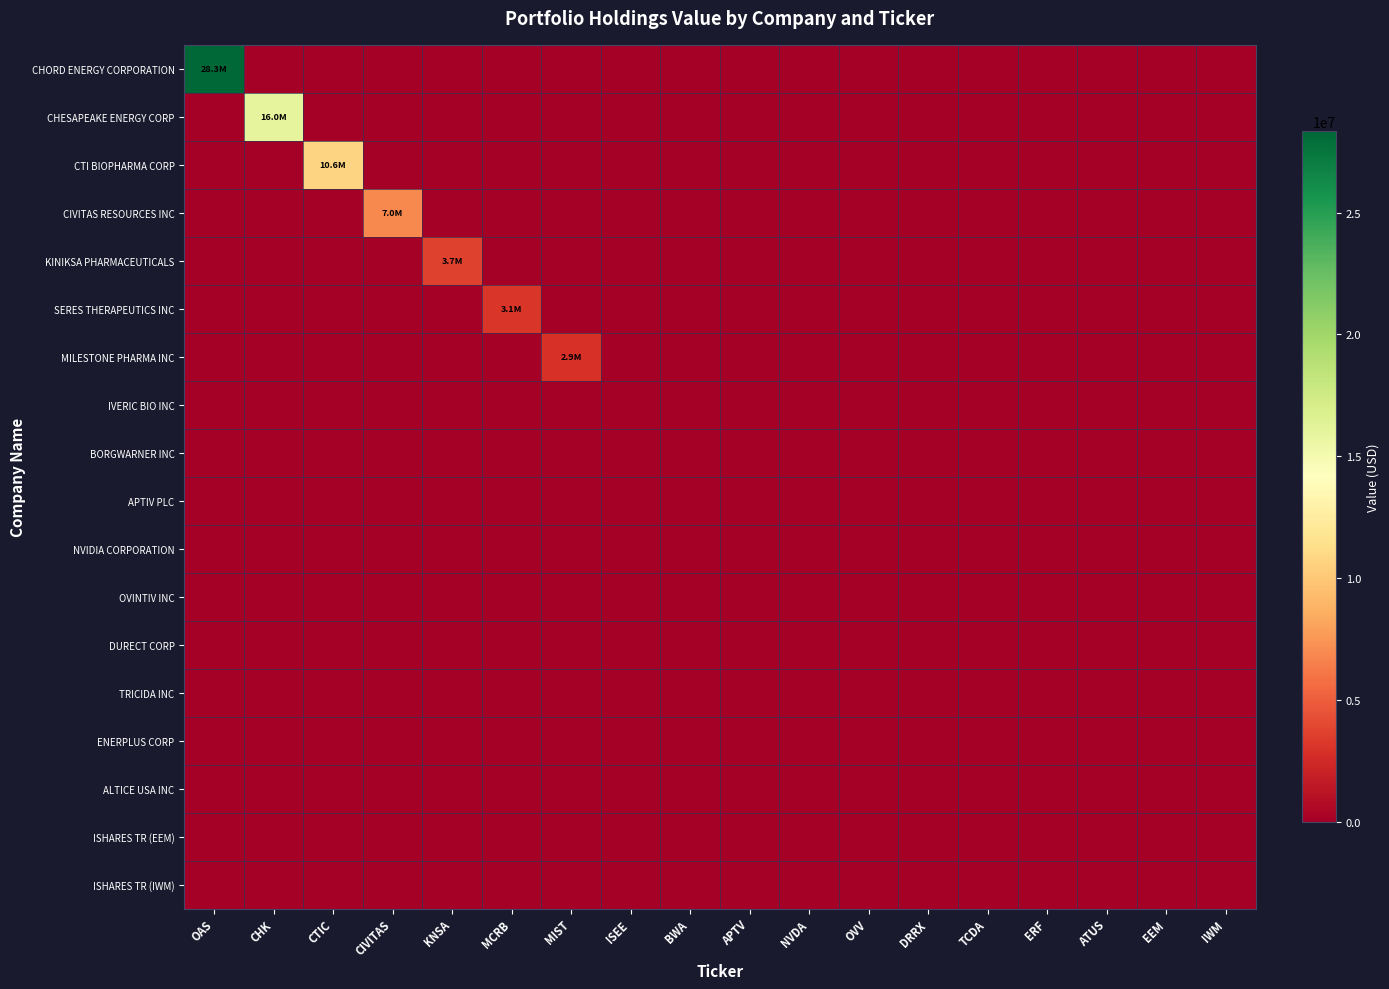

Reading left to right, transcribe all the data shown in this chart.

CHORD ENERGY CORPORATION: OAS=28339000	CHK=0	CTIC=0	CIVITAS=0	KNSA=0	MCRB=0	MIST=0	ISEE=0	BWA=0	APTV=0	NVDA=0	OVV=0	DRRX=0	TCDA=0	ERF=0	ATUS=0	EEM=0	IWM=0
CHESAPEAKE ENERGY CORP: OAS=0	CHK=15990000	CTIC=0	CIVITAS=0	KNSA=0	MCRB=0	MIST=0	ISEE=0	BWA=0	APTV=0	NVDA=0	OVV=0	DRRX=0	TCDA=0	ERF=0	ATUS=0	EEM=0	IWM=0
CTI BIOPHARMA CORP: OAS=0	CHK=0	CTIC=10637000	CIVITAS=0	KNSA=0	MCRB=0	MIST=0	ISEE=0	BWA=0	APTV=0	NVDA=0	OVV=0	DRRX=0	TCDA=0	ERF=0	ATUS=0	EEM=0	IWM=0
CIVITAS RESOURCES INC: OAS=0	CHK=0	CTIC=0	CIVITAS=6967000	KNSA=0	MCRB=0	MIST=0	ISEE=0	BWA=0	APTV=0	NVDA=0	OVV=0	DRRX=0	TCDA=0	ERF=0	ATUS=0	EEM=0	IWM=0
KINIKSA PHARMACEUTICALS: OAS=0	CHK=0	CTIC=0	CIVITAS=0	KNSA=3689000	MCRB=0	MIST=0	ISEE=0	BWA=0	APTV=0	NVDA=0	OVV=0	DRRX=0	TCDA=0	ERF=0	ATUS=0	EEM=0	IWM=0
SERES THERAPEUTICS INC: OAS=0	CHK=0	CTIC=0	CIVITAS=0	KNSA=0	MCRB=3109000	MIST=0	ISEE=0	BWA=0	APTV=0	NVDA=0	OVV=0	DRRX=0	TCDA=0	ERF=0	ATUS=0	EEM=0	IWM=0
MILESTONE PHARMA INC: OAS=0	CHK=0	CTIC=0	CIVITAS=0	KNSA=0	MCRB=0	MIST=2893000	ISEE=0	BWA=0	APTV=0	NVDA=0	OVV=0	DRRX=0	TCDA=0	ERF=0	ATUS=0	EEM=0	IWM=0
IVERIC BIO INC: OAS=0	CHK=0	CTIC=0	CIVITAS=0	KNSA=0	MCRB=0	MIST=0	ISEE=0	BWA=0	APTV=0	NVDA=0	OVV=0	DRRX=0	TCDA=0	ERF=0	ATUS=0	EEM=0	IWM=0
BORGWARNER INC: OAS=0	CHK=0	CTIC=0	CIVITAS=0	KNSA=0	MCRB=0	MIST=0	ISEE=0	BWA=0	APTV=0	NVDA=0	OVV=0	DRRX=0	TCDA=0	ERF=0	ATUS=0	EEM=0	IWM=0
APTIV PLC: OAS=0	CHK=0	CTIC=0	CIVITAS=0	KNSA=0	MCRB=0	MIST=0	ISEE=0	BWA=0	APTV=0	NVDA=0	OVV=0	DRRX=0	TCDA=0	ERF=0	ATUS=0	EEM=0	IWM=0
NVIDIA CORPORATION: OAS=0	CHK=0	CTIC=0	CIVITAS=0	KNSA=0	MCRB=0	MIST=0	ISEE=0	BWA=0	APTV=0	NVDA=0	OVV=0	DRRX=0	TCDA=0	ERF=0	ATUS=0	EEM=0	IWM=0
OVINTIV INC: OAS=0	CHK=0	CTIC=0	CIVITAS=0	KNSA=0	MCRB=0	MIST=0	ISEE=0	BWA=0	APTV=0	NVDA=0	OVV=0	DRRX=0	TCDA=0	ERF=0	ATUS=0	EEM=0	IWM=0
DURECT CORP: OAS=0	CHK=0	CTIC=0	CIVITAS=0	KNSA=0	MCRB=0	MIST=0	ISEE=0	BWA=0	APTV=0	NVDA=0	OVV=0	DRRX=0	TCDA=0	ERF=0	ATUS=0	EEM=0	IWM=0
TRICIDA INC: OAS=0	CHK=0	CTIC=0	CIVITAS=0	KNSA=0	MCRB=0	MIST=0	ISEE=0	BWA=0	APTV=0	NVDA=0	OVV=0	DRRX=0	TCDA=0	ERF=0	ATUS=0	EEM=0	IWM=0
ENERPLUS CORP: OAS=0	CHK=0	CTIC=0	CIVITAS=0	KNSA=0	MCRB=0	MIST=0	ISEE=0	BWA=0	APTV=0	NVDA=0	OVV=0	DRRX=0	TCDA=0	ERF=0	ATUS=0	EEM=0	IWM=0
ALTICE USA INC: OAS=0	CHK=0	CTIC=0	CIVITAS=0	KNSA=0	MCRB=0	MIST=0	ISEE=0	BWA=0	APTV=0	NVDA=0	OVV=0	DRRX=0	TCDA=0	ERF=0	ATUS=0	EEM=0	IWM=0
ISHARES TR (EEM): OAS=0	CHK=0	CTIC=0	CIVITAS=0	KNSA=0	MCRB=0	MIST=0	ISEE=0	BWA=0	APTV=0	NVDA=0	OVV=0	DRRX=0	TCDA=0	ERF=0	ATUS=0	EEM=0	IWM=0
ISHARES TR (IWM): OAS=0	CHK=0	CTIC=0	CIVITAS=0	KNSA=0	MCRB=0	MIST=0	ISEE=0	BWA=0	APTV=0	NVDA=0	OVV=0	DRRX=0	TCDA=0	ERF=0	ATUS=0	EEM=0	IWM=0